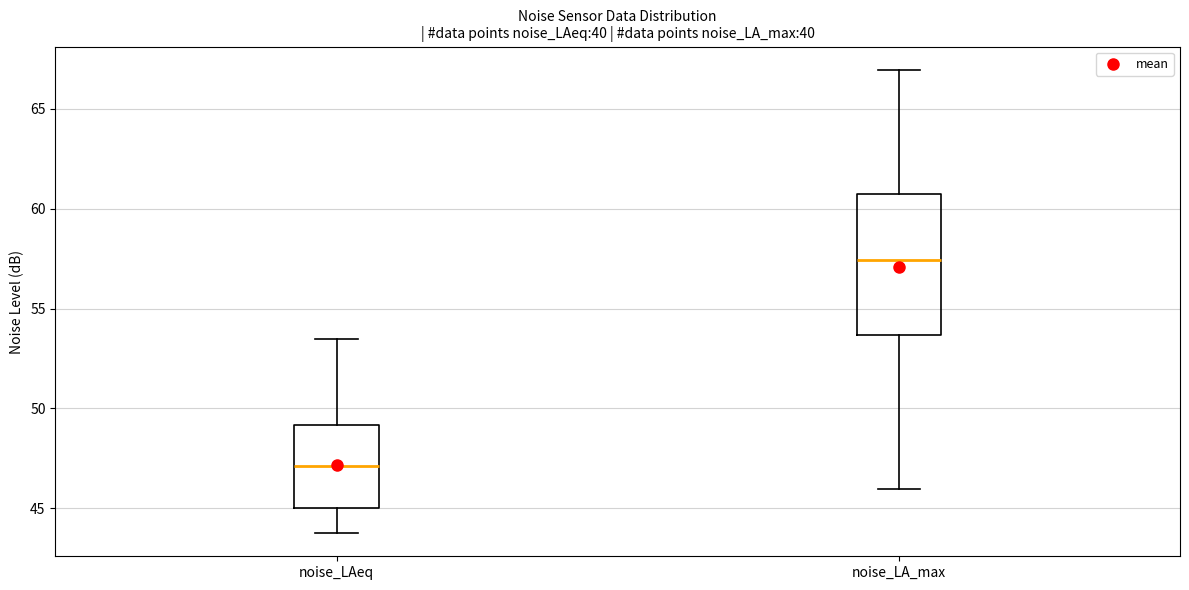

Reading left to right, read every box against the y-axis: the position of its median line, the range the box covers, and the ends of its whiskers. The values are not printed on the chart, so give them approximately, as read against the axis.

noise_LAeq: median 47.0, box 45.0 to 49.0, whiskers 44.0 to 53.5
noise_LA_max: median 57.5, box 53.5 to 60.5, whiskers 46.0 to 67.0